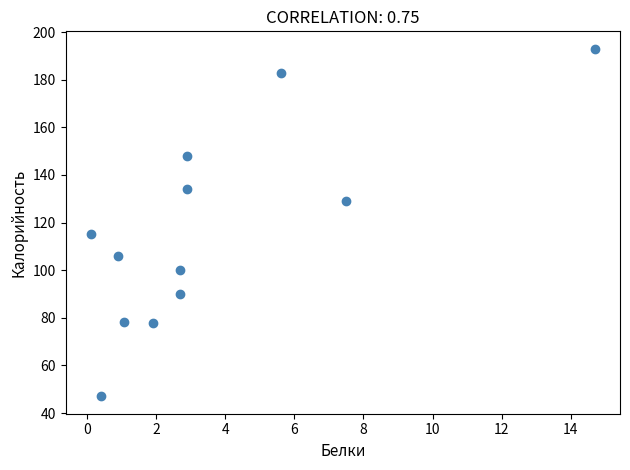

What Y value in the scatter plot is closest to 120?

115.0